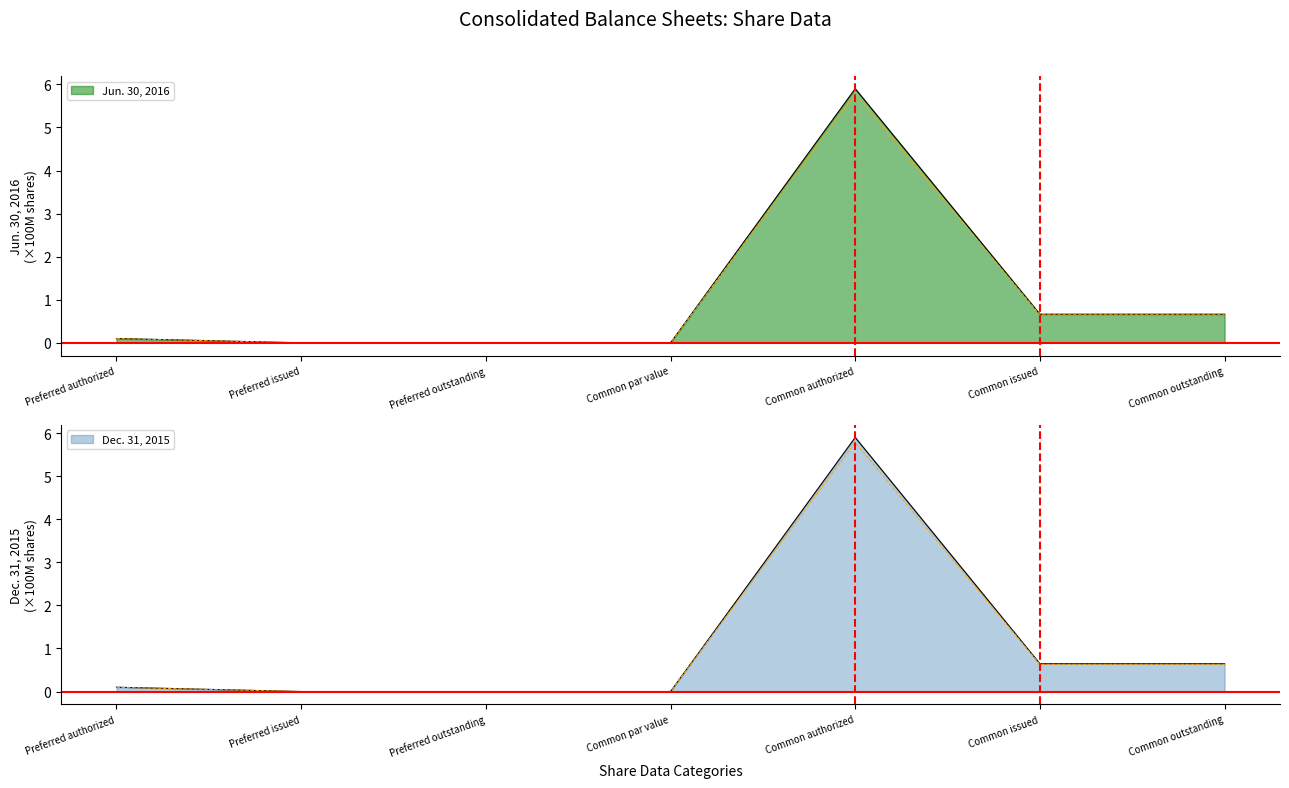

Is the value of Jun. 30, 2016 at Common authorized greater than the value of Dec. 31, 2015 at Preferred issued?

Yes